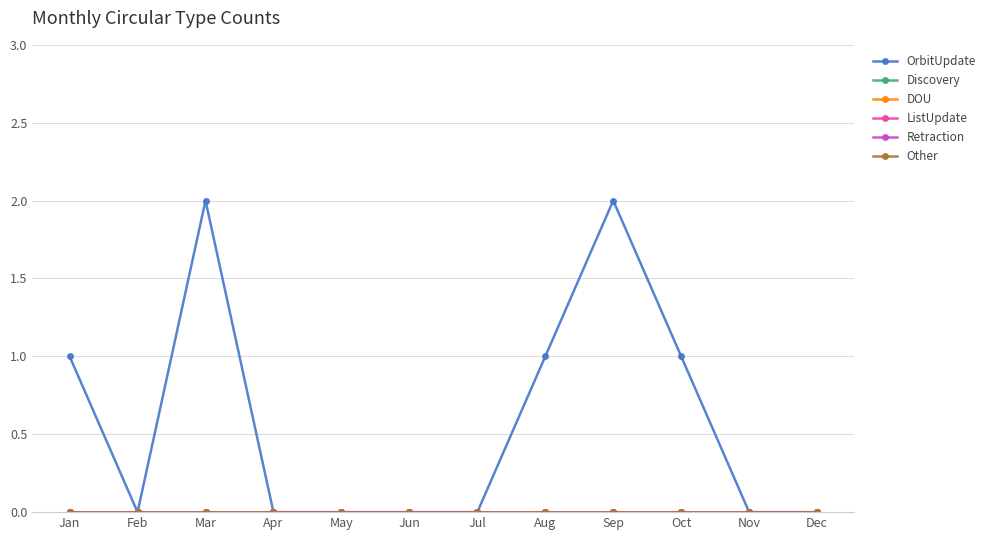

Where is OrbitUpdate nearest to the value 1?

Jan